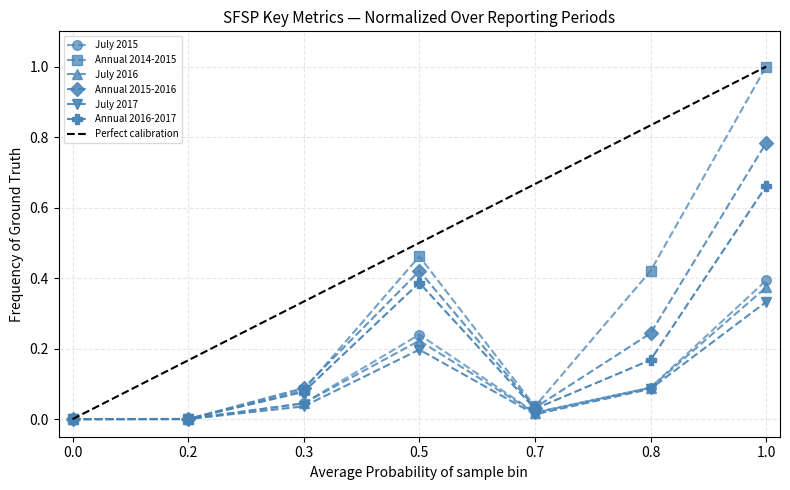

The value of July 2015 at 0.0 is 0.0. True or false?

True